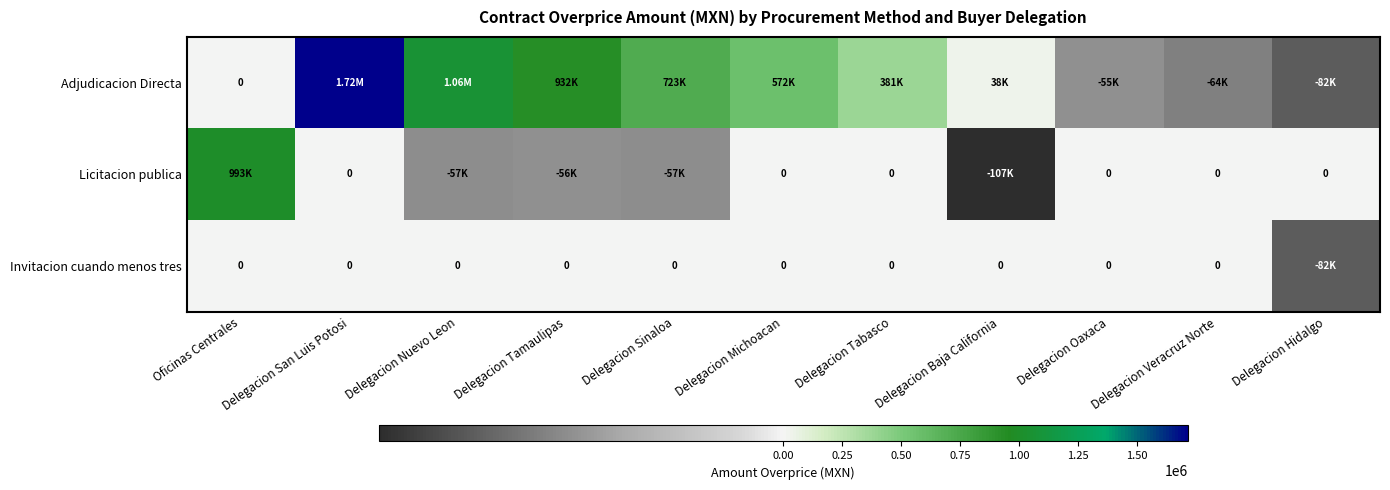

What is the difference between the second highest and minimum values in the Adjudicacion Directa series?

1142567.2